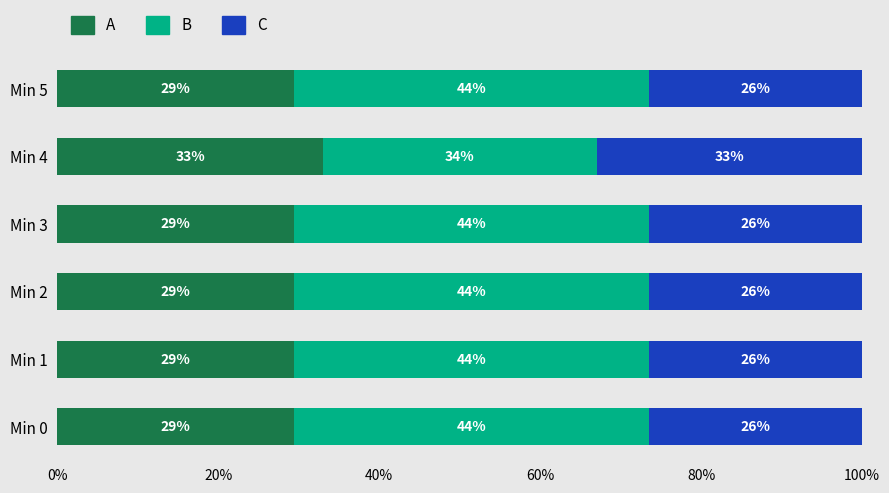

What are all the series names shown in the legend?

A, B, C